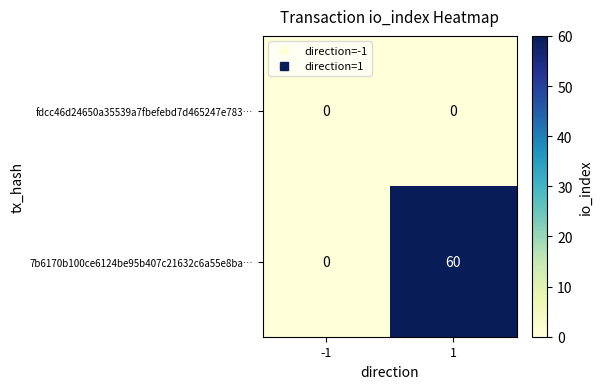

Is it true that 7b6170b100ce6124be95b407c21632c6a55e8ba… equals -19 at -1?

False